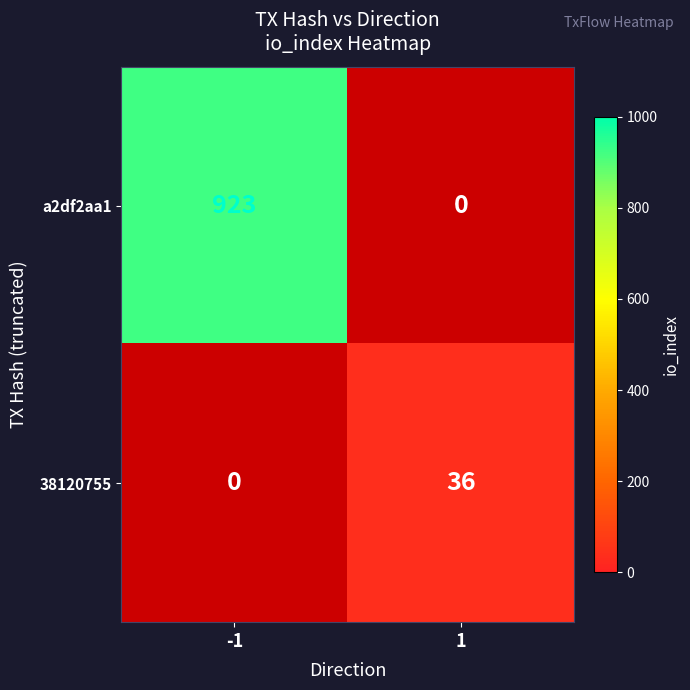

List the series in order of their peak value, highest first.

a2df2aa1, 38120755